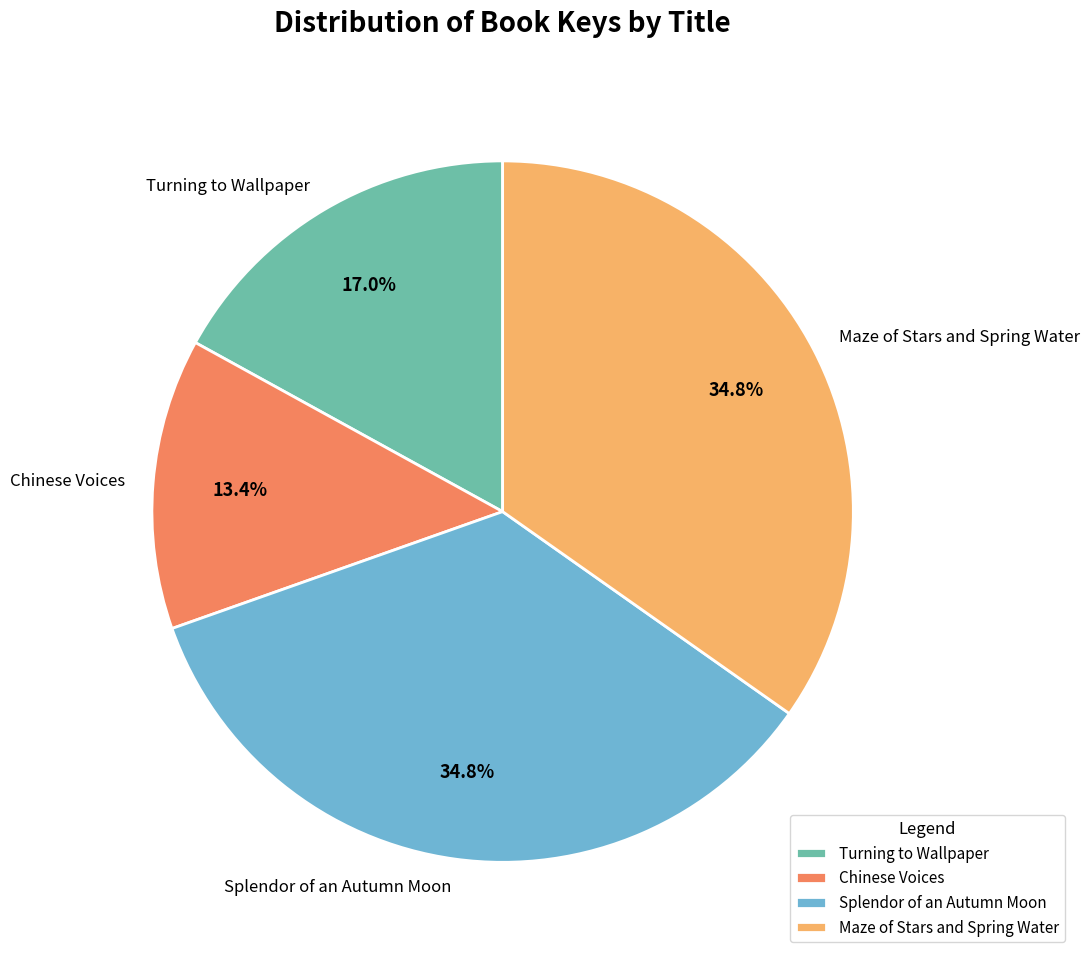

To the nearest percent, what portion does Chinese Voices represent?

13%